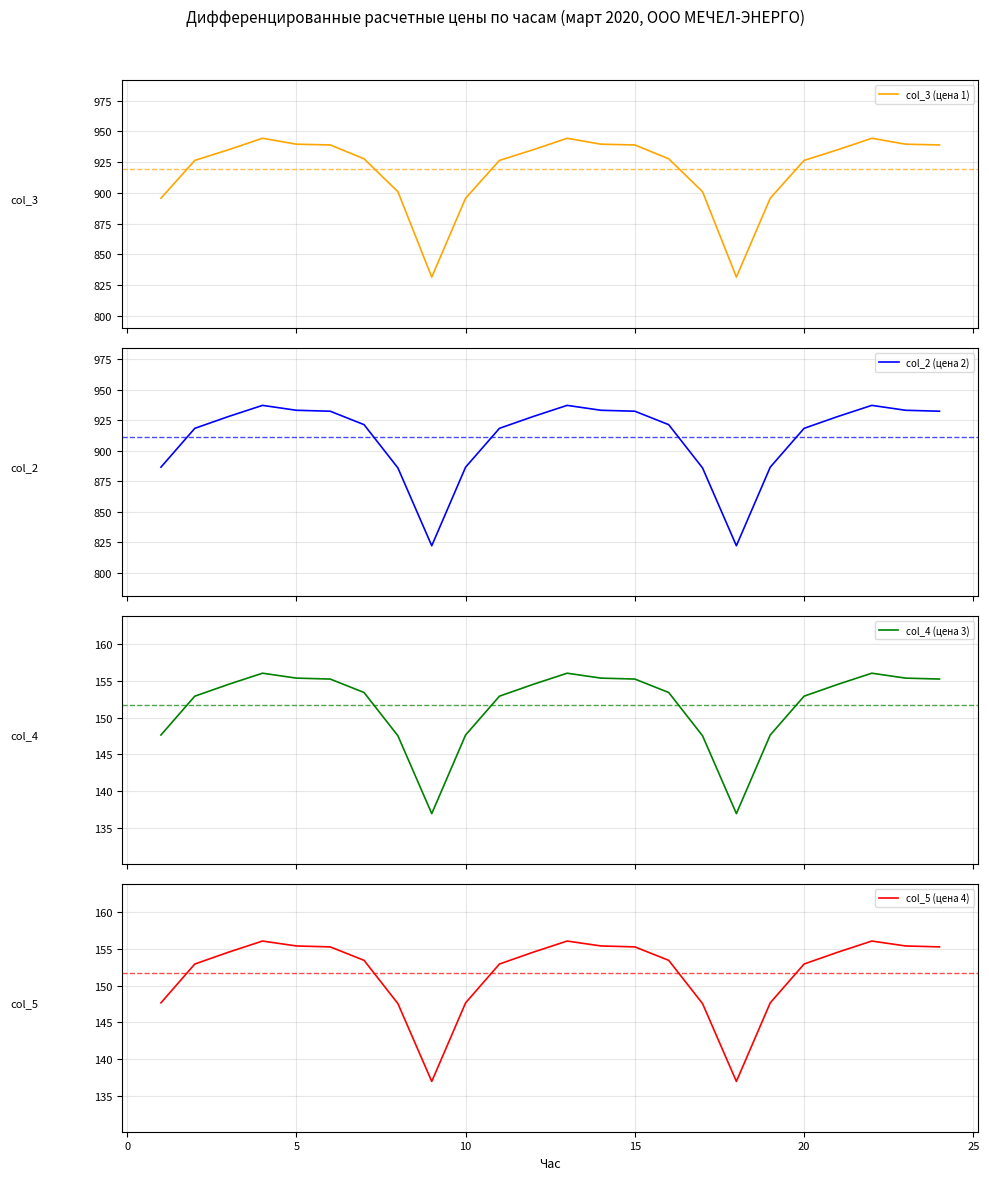

What is the highest value of the col_3 (цена 1) series?

944.4